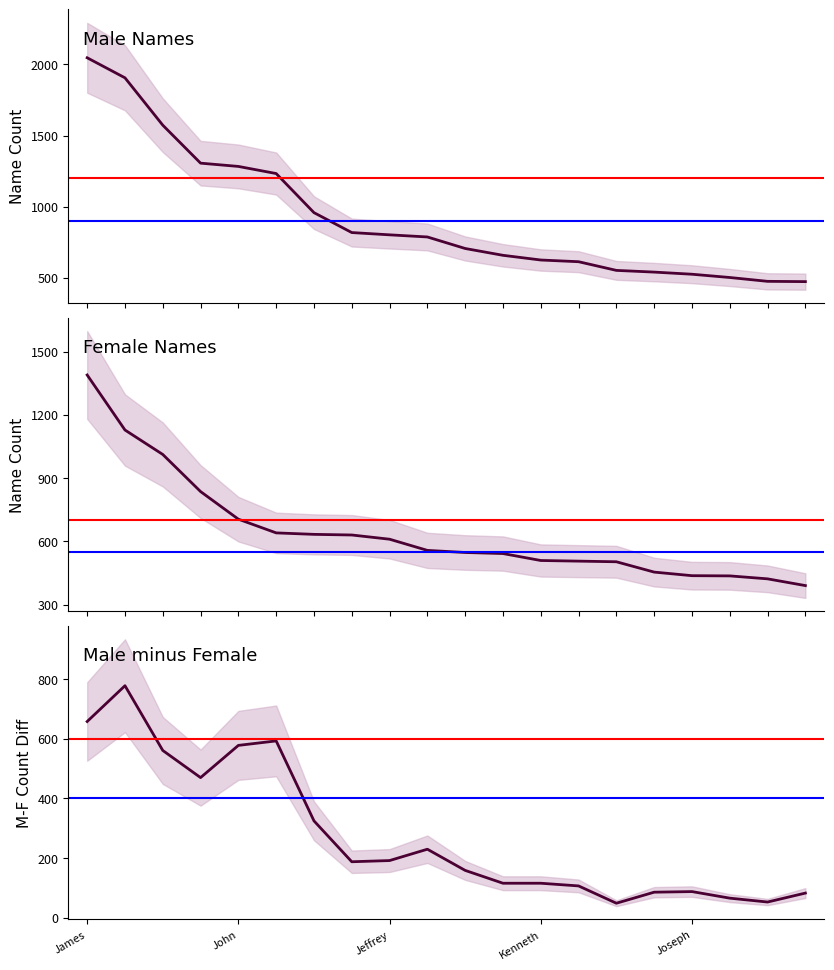

What is the label of the 10th point from the left?

Christopher